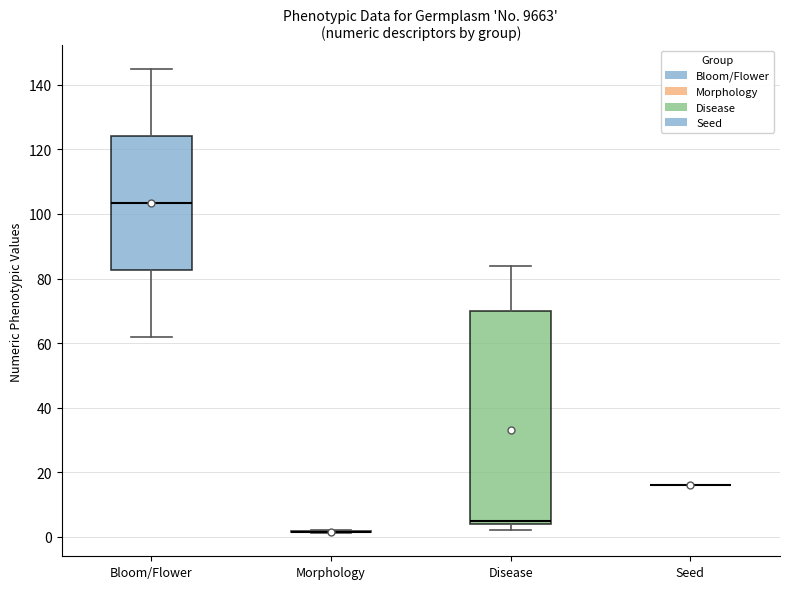

Reading left to right, read every box against the y-axis: the position of its median line, the range the box covers, and the ends of its whiskers. The values are not printed on the chart, so give them approximately, as read against the axis.

Bloom/Flower: median 104, box 82 to 124, whiskers 62 to 146
Morphology: box collapsed to a line at 2, whiskers 2 to 2
Disease: median 6, box 4 to 70, whiskers 2 to 84
Seed: box collapsed to a line at 16, whiskers 16 to 16